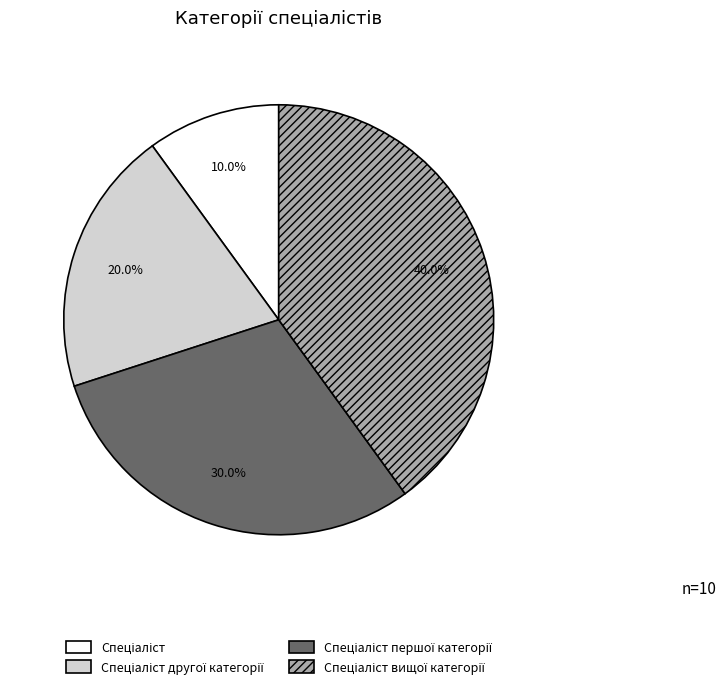

How many segments does this pie chart have?

4